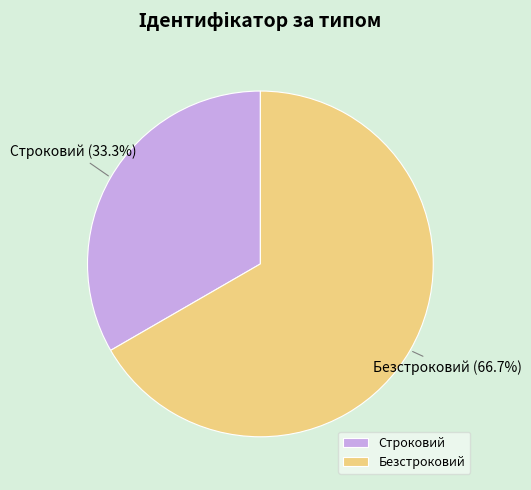

To the nearest percent, what portion does Безстроковий represent?

67%